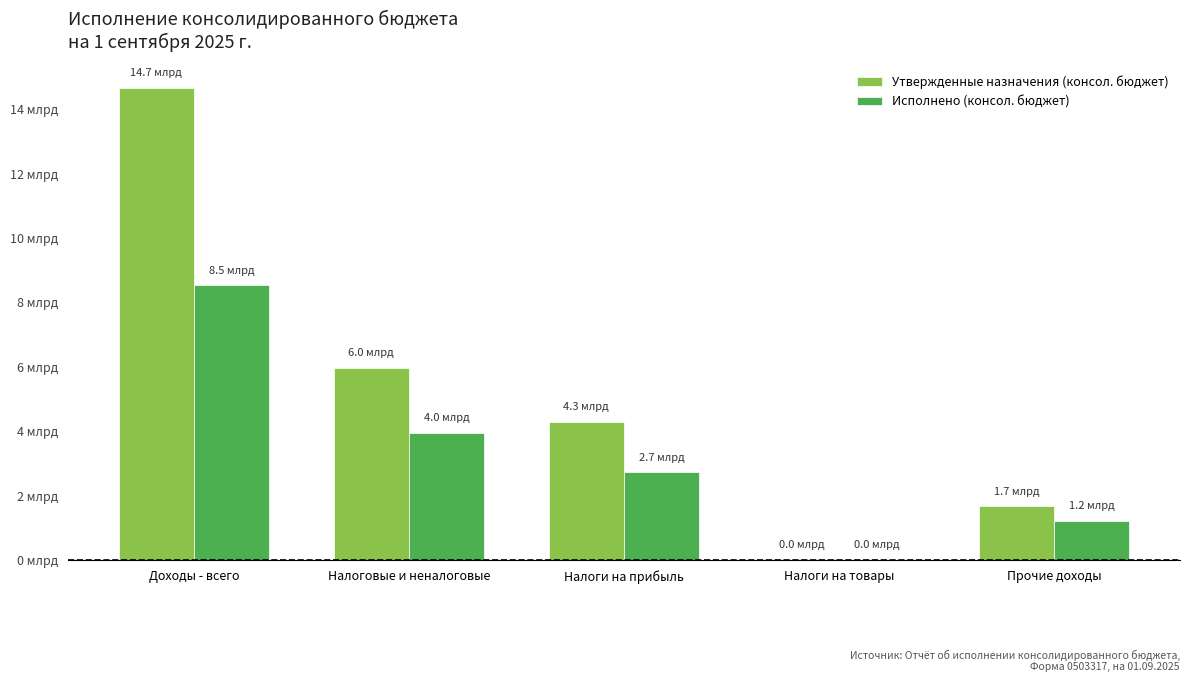

What are all the series names shown in the legend?

Утвержденные назначения (консол. бюджет), Исполнено (консол. бюджет)